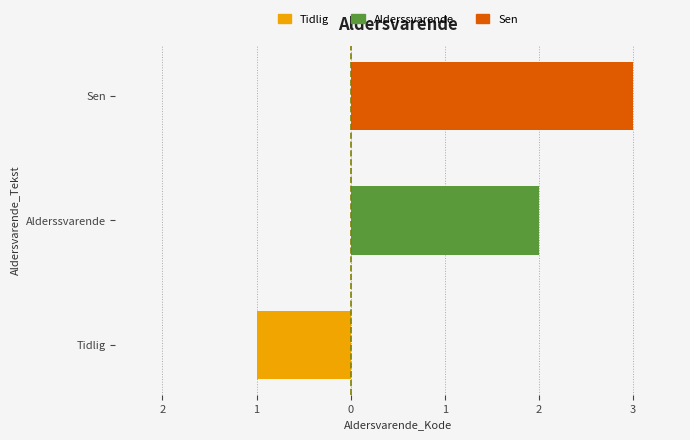

True or false: Alderssvarende / Sen has a value of 5 at Sen.

False